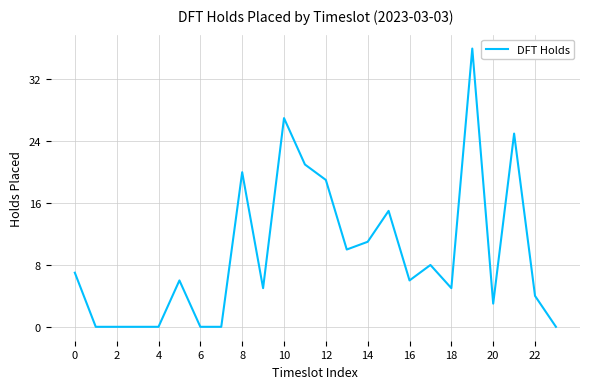

What is the difference between the maximum and minimum values?

36